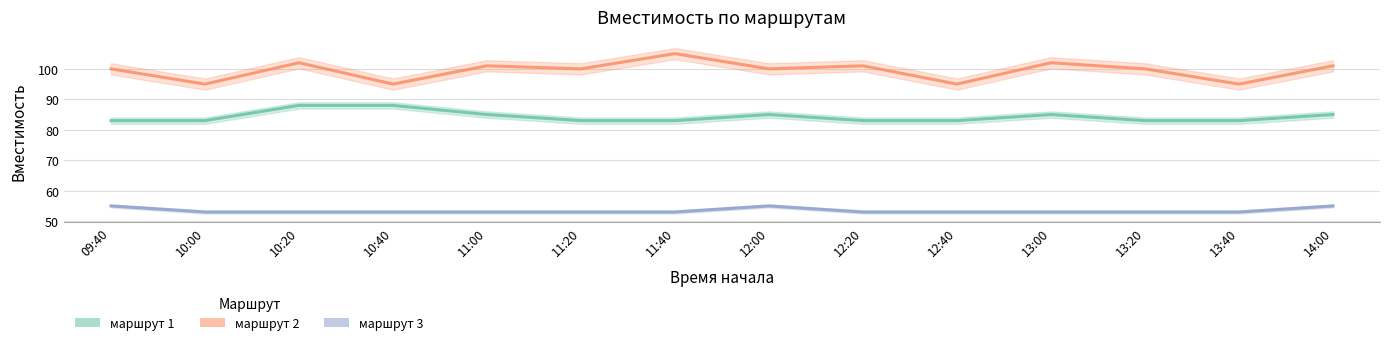

Is the value of маршрут 1 at 12:40 greater than the value of маршрут 3 at 11:00?

Yes